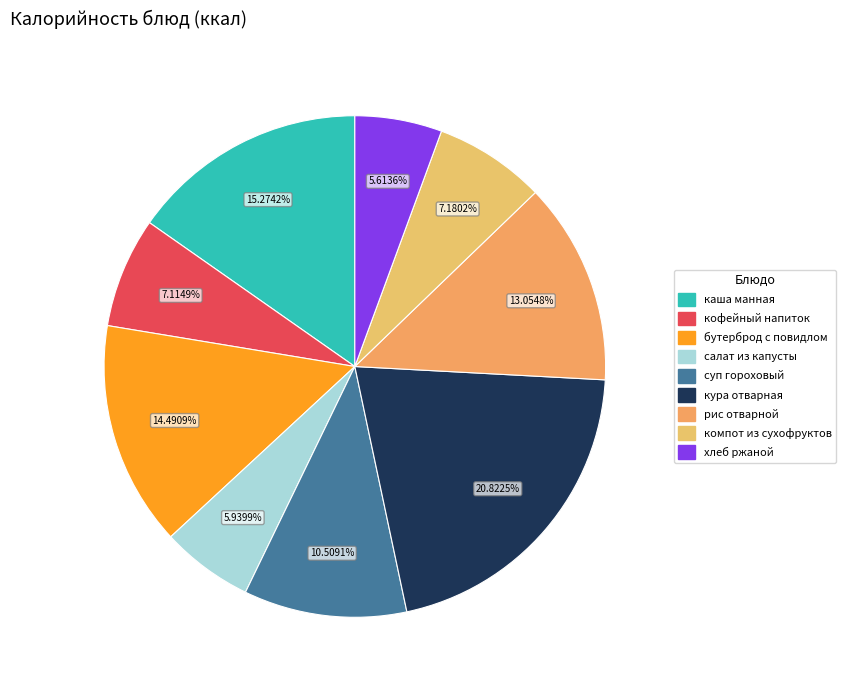

How many slices are in this pie chart?

9